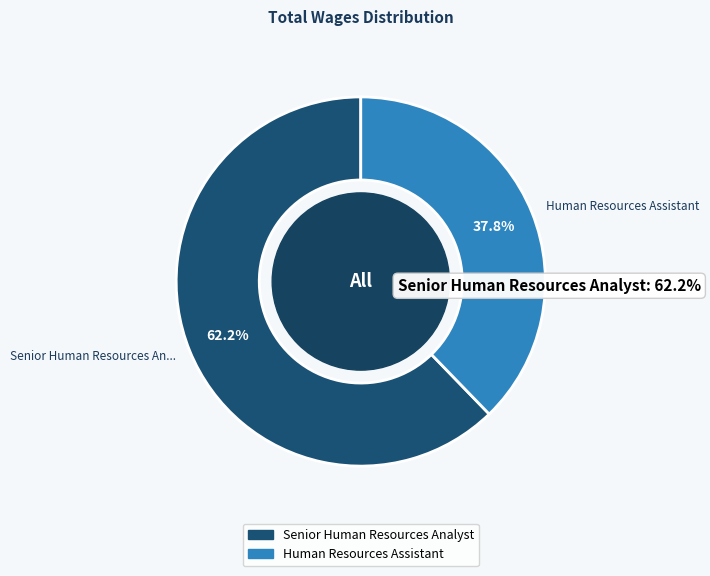

The Human Resources Assistant slice represents 38% of the pie. True or false?

True